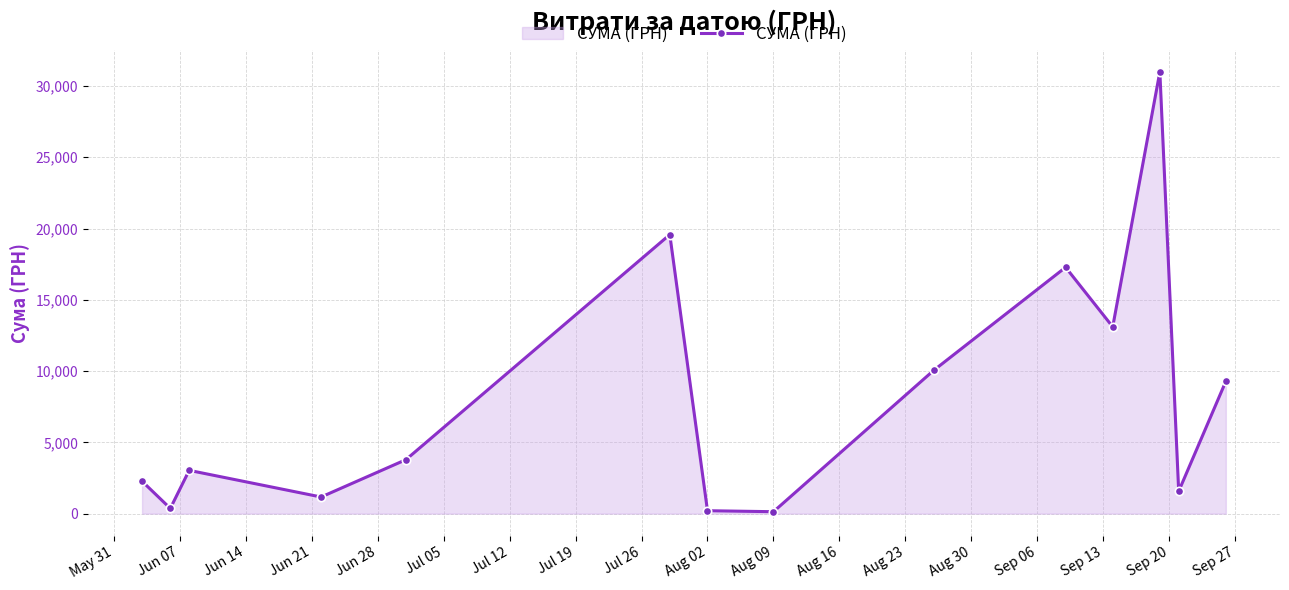

What is the maximum value shown in the chart?

30993.8